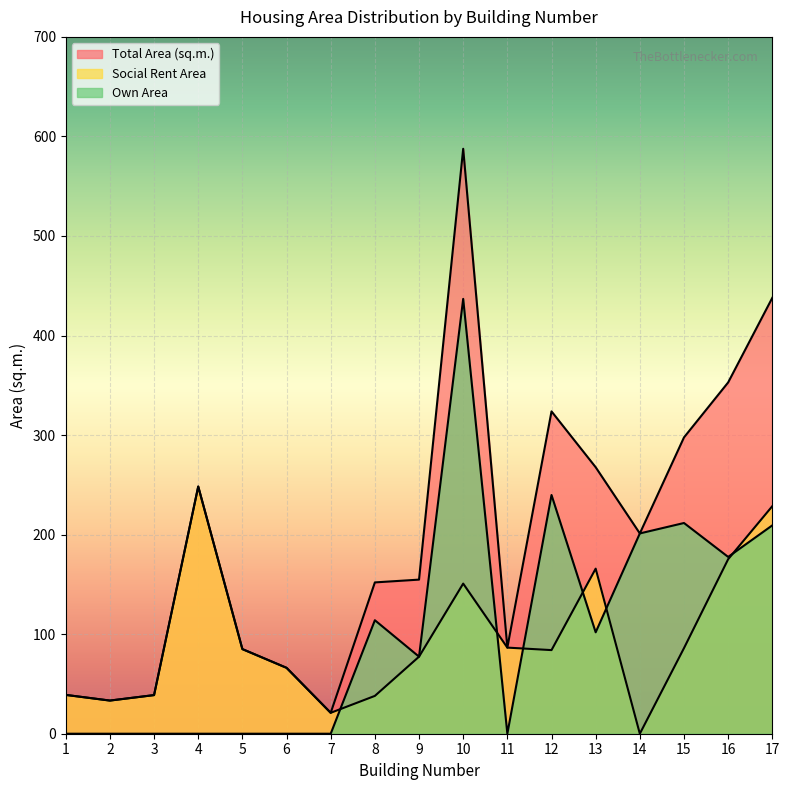

How many distinct data groups are displayed?

3